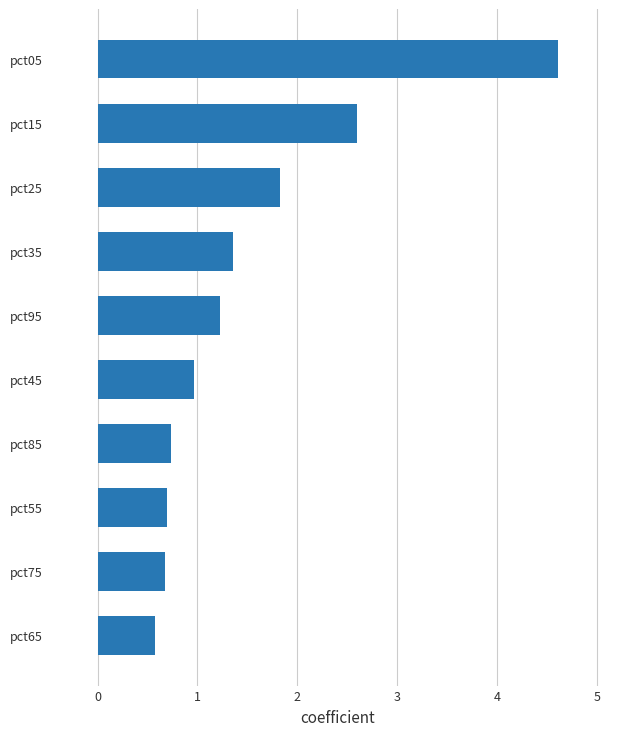

Reading top to bottom, extract all data points from this chart.

pct05=4.6	pct15=2.6	pct25=1.8	pct35=1.4	pct95=1.2	pct45=1.0	pct85=0.7	pct55=0.7	pct75=0.7	pct65=0.6